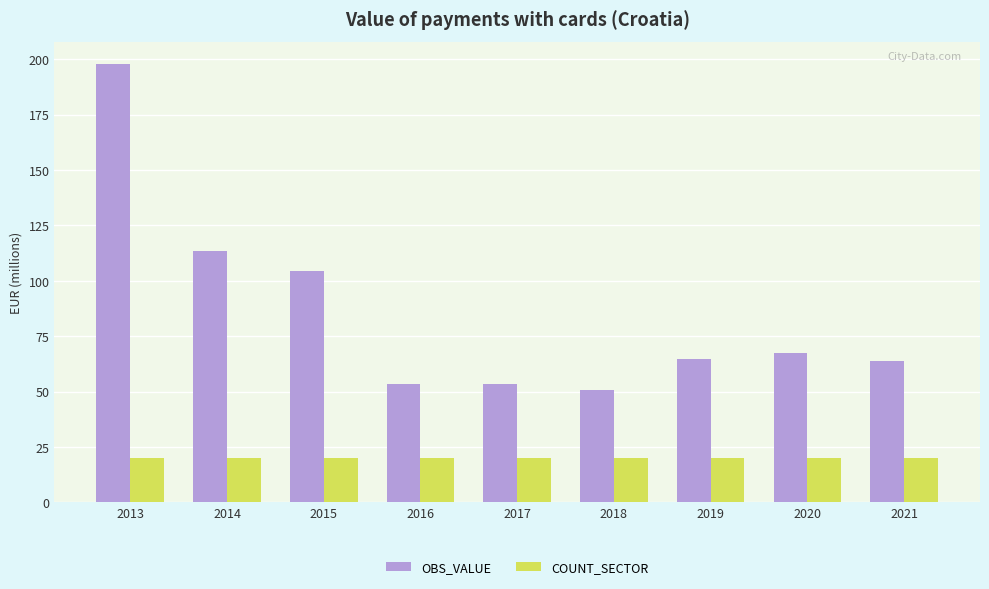

Rank the series by their maximum value, from lowest to highest.

COUNT_SECTOR, OBS_VALUE